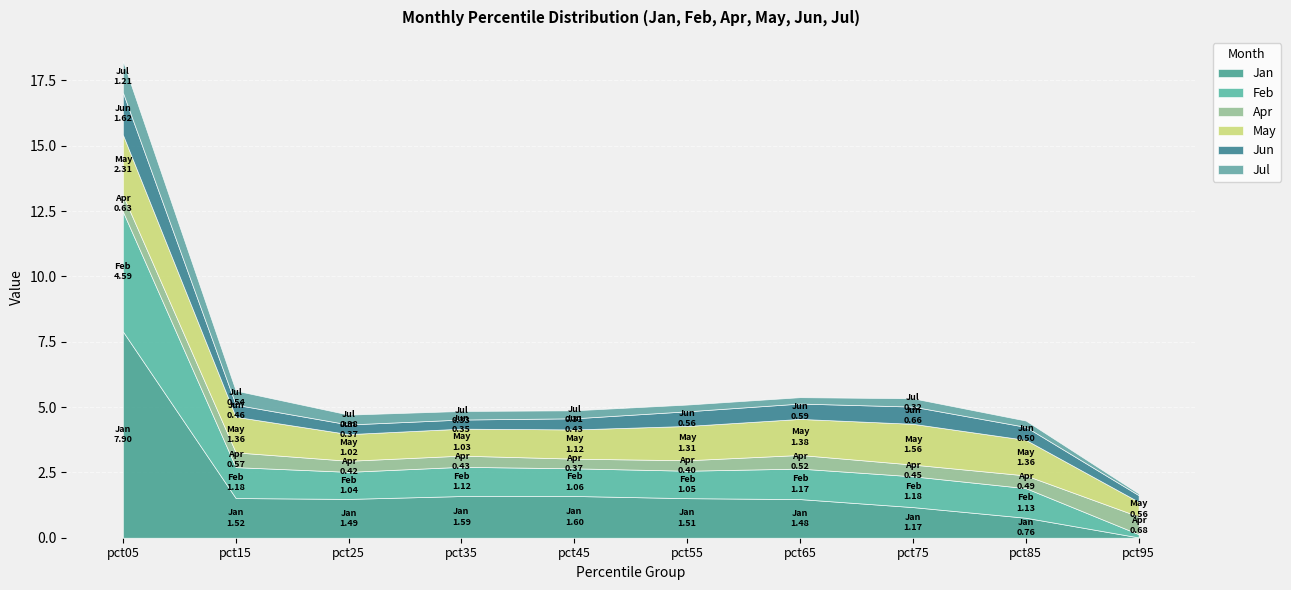

At which label does Feb reach its peak?

pct05